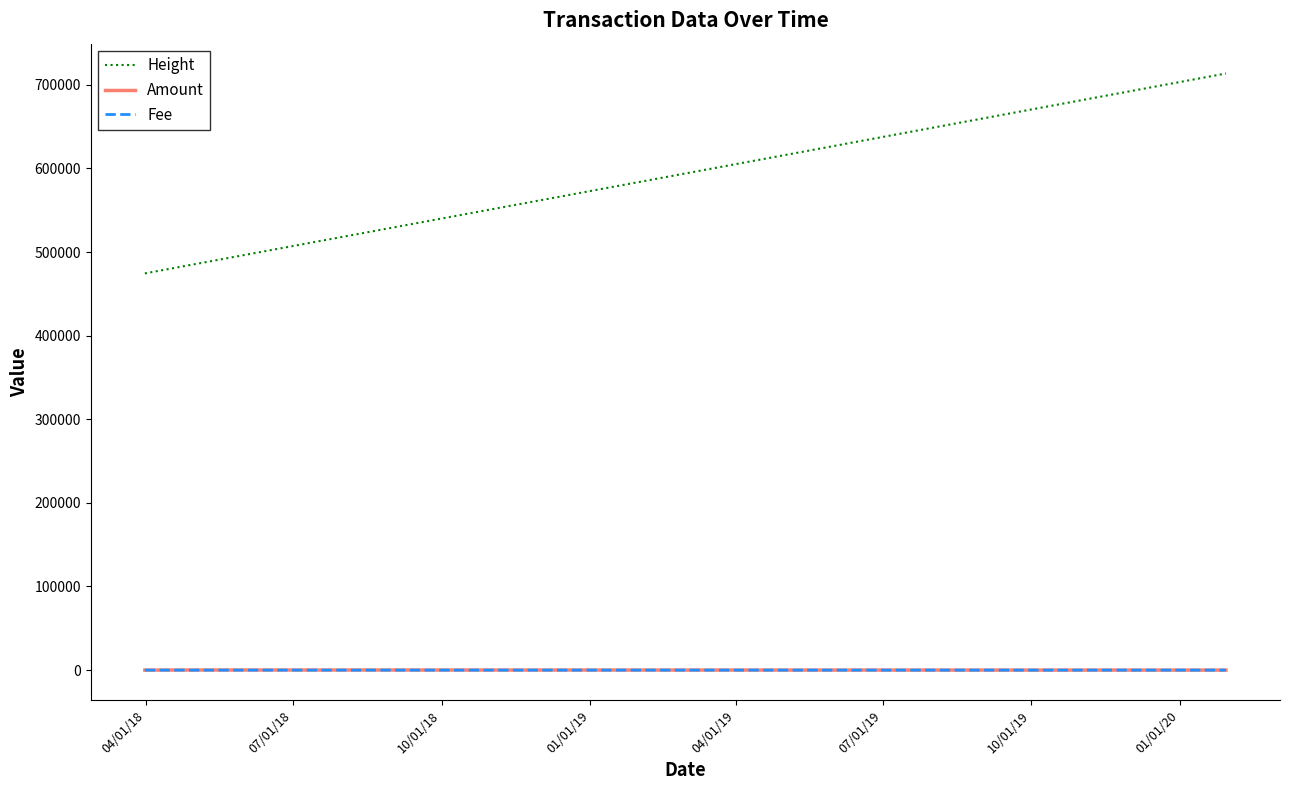

What is the maximum value shown in the chart?

713523.0